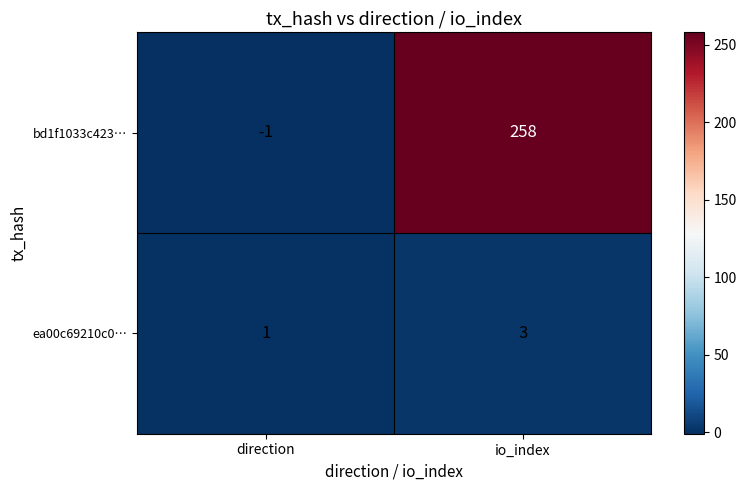

True or false: bd1f1033c423… has a value of 391 at io_index.

False